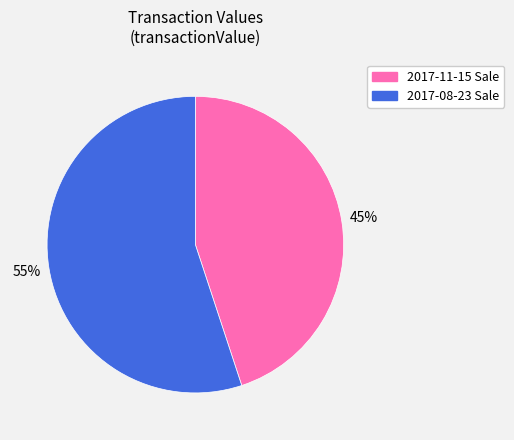

To the nearest percent, what is the average slice percentage?

50%